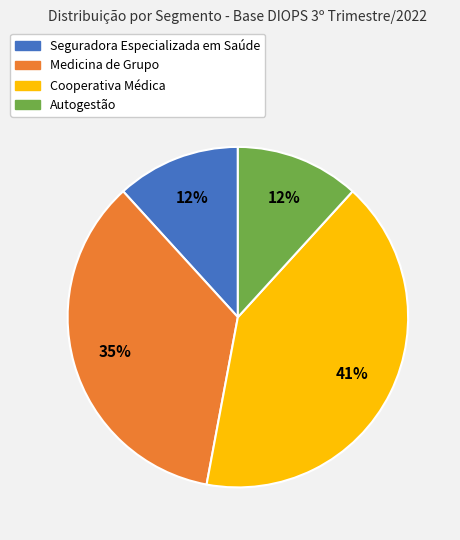

Is the sum of Autogestão and Cooperativa Médica greater than half?

Yes